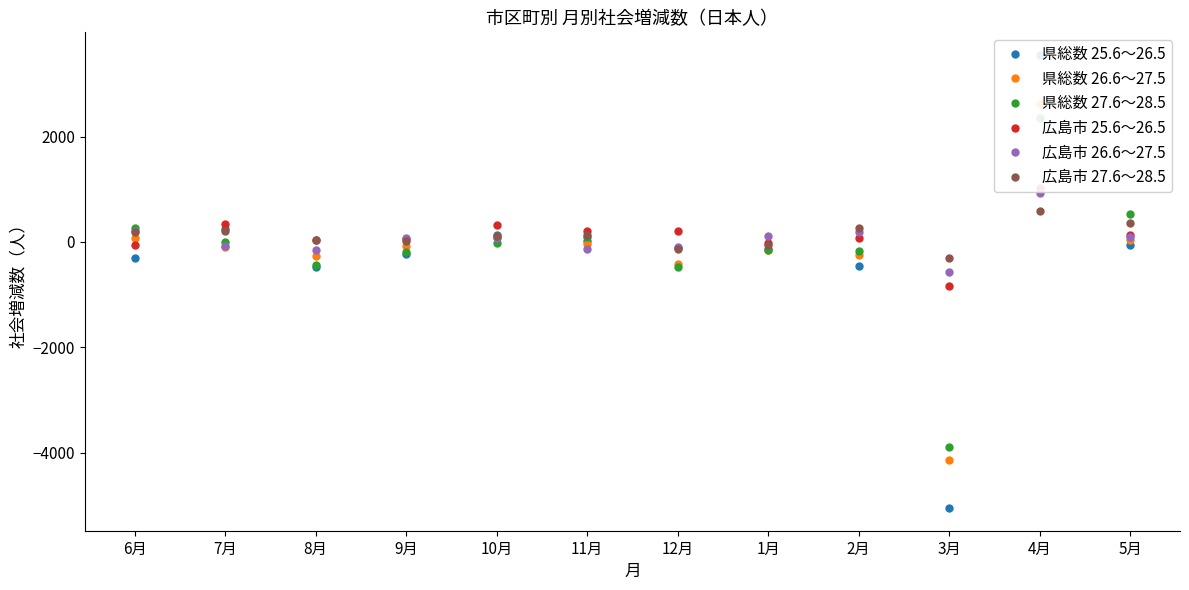

List the labels in order of 広島市 27.6～28.5 value, largest first.

4月, 5月, 2月, 7月, 6月, 11月, 10月, 8月, 9月, 1月, 12月, 3月